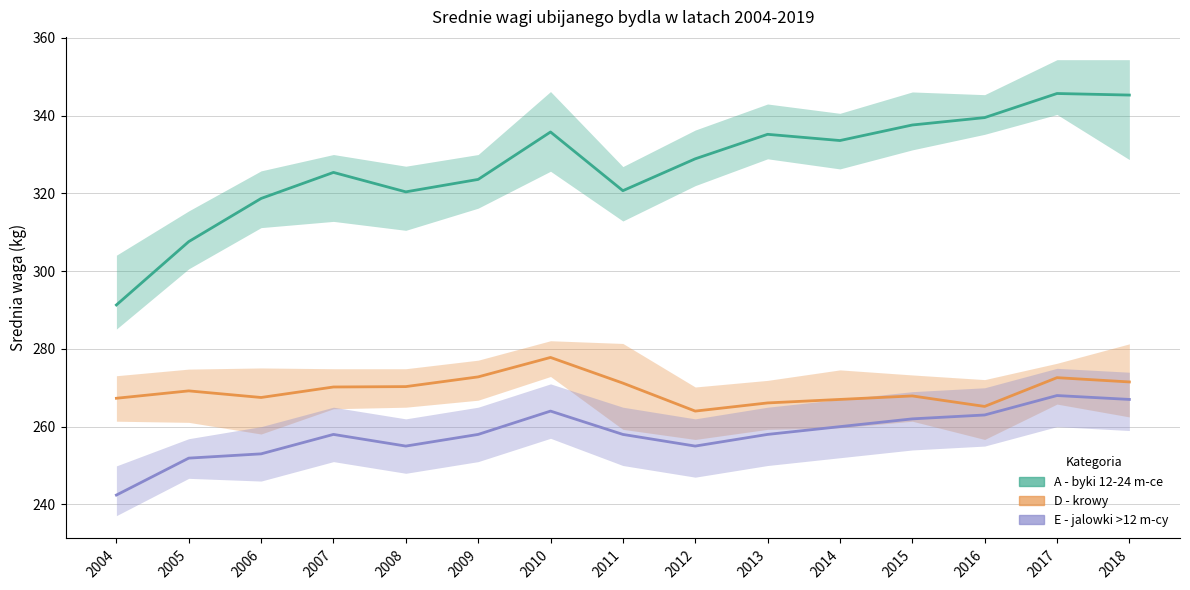

Count the number of categories in the chart.

15